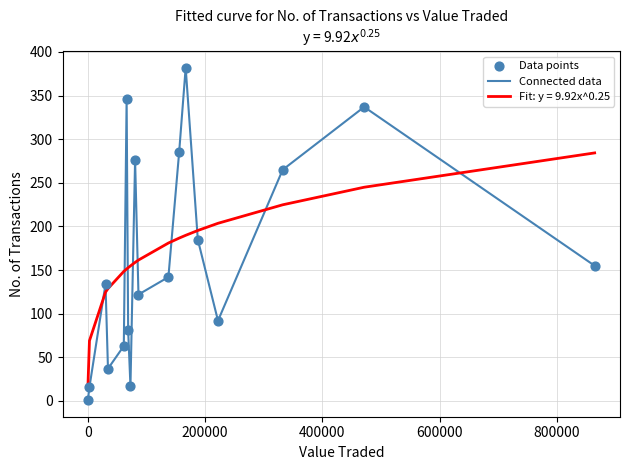

Which series has the widest spread of values?

Connected data